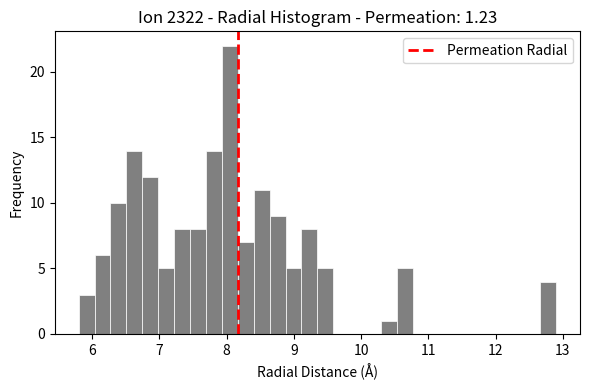

Around what value on the x-axis is the tallest bar? Give the approximate position of its centre, as read against the axis.

8.0